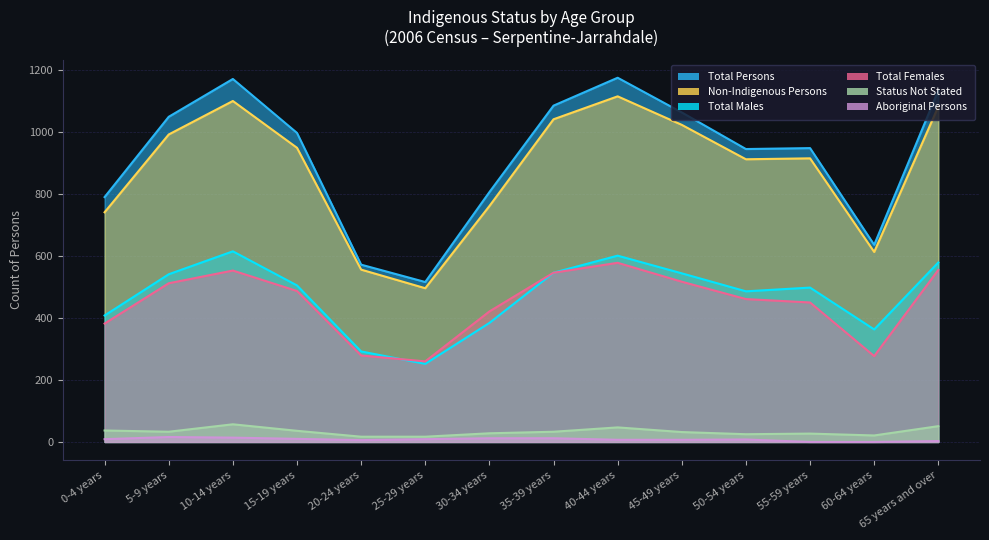

How many values in the Total Males series are below 505?

7